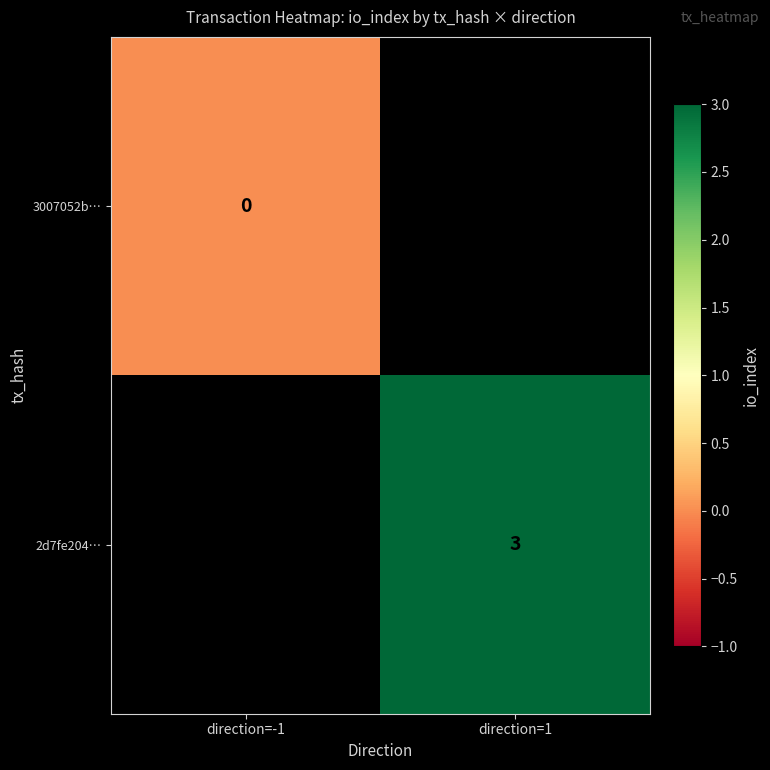

True or false: 2d7fe204… has a value of 1 at direction=1.

False